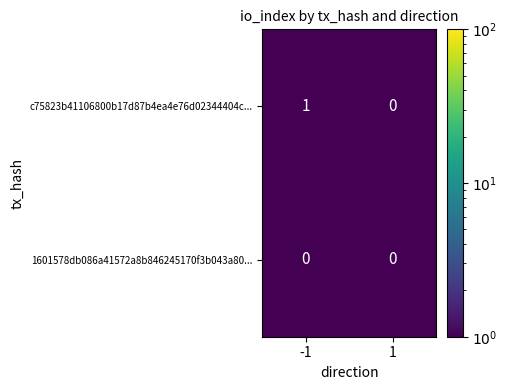

Which series has the widest spread of values?

c75823b41106800b17d87b4ea4e76d02344404c...